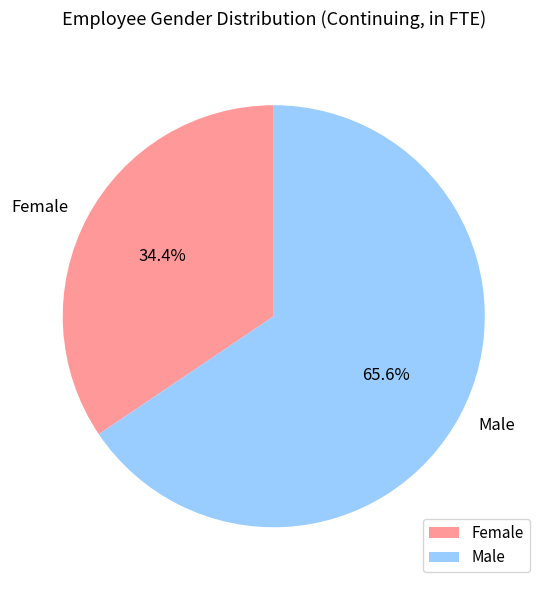

How many segments does this pie chart have?

2